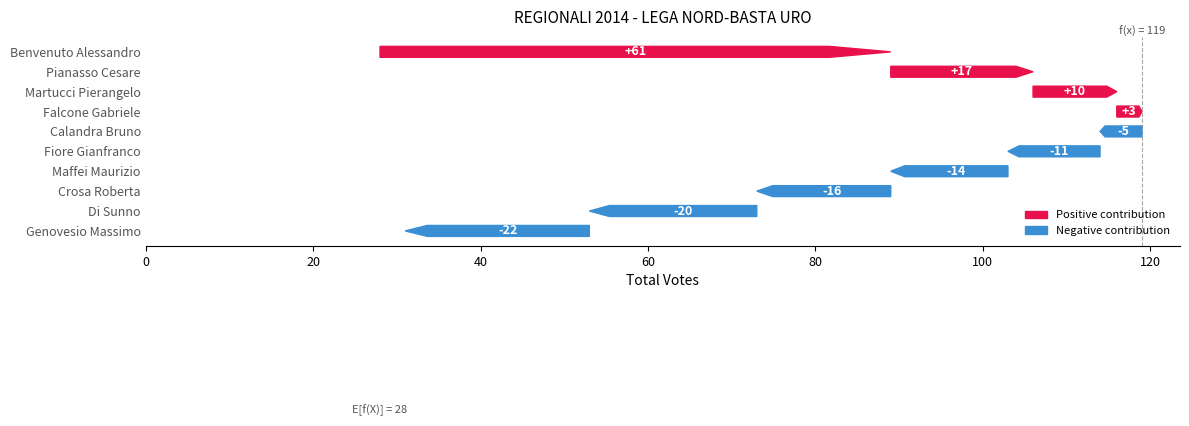

How many bars are there in total?

10